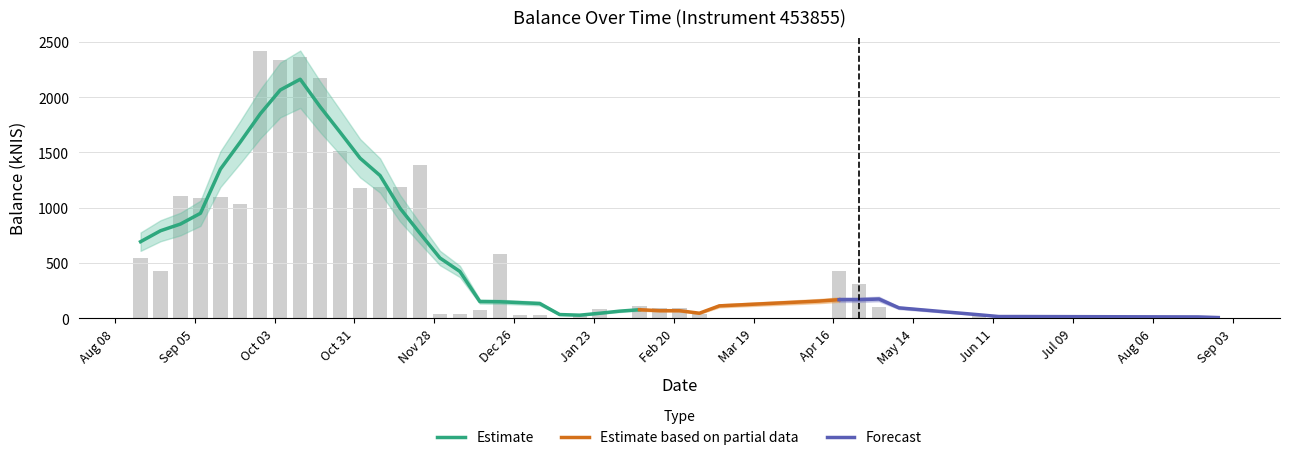

How many values are below 101?

20